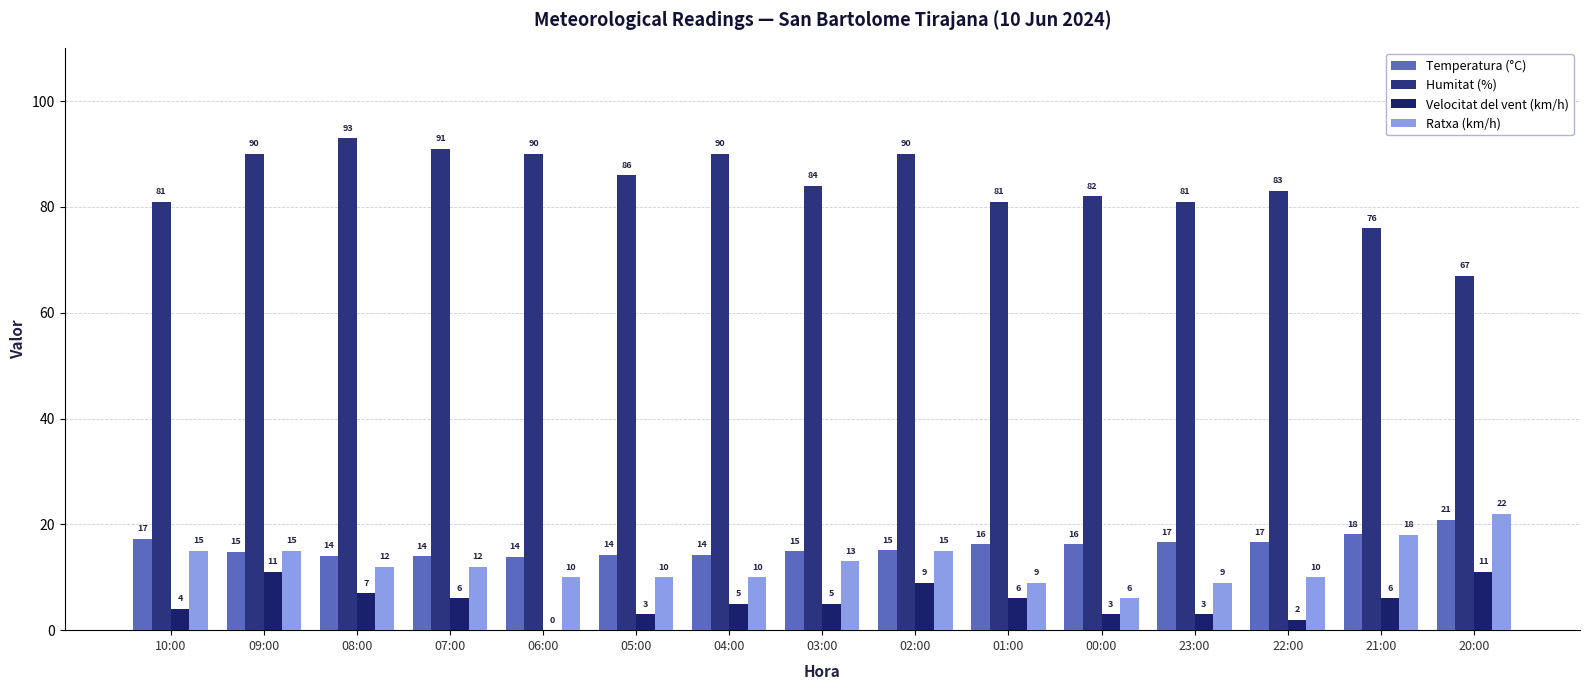

What is the value of the Ratxa (km/h) bar at the 2nd from the left?

15.0